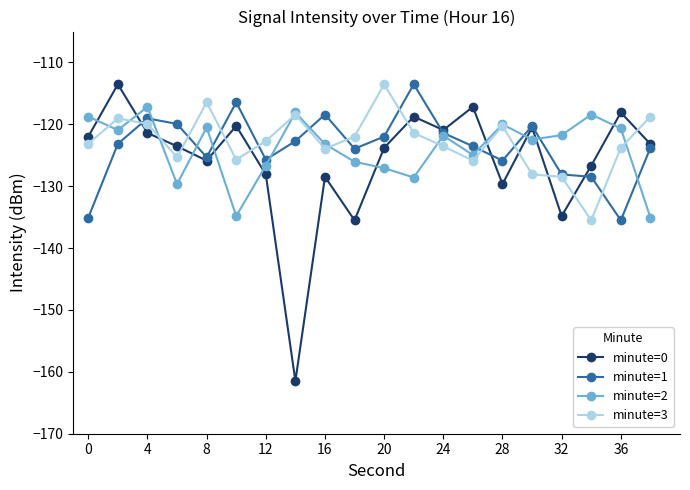

Count the number of data series in this chart.

4